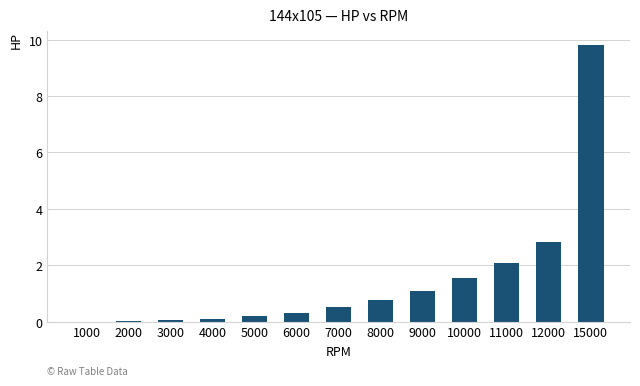

The value at 6000 is 0.3. True or false?

True